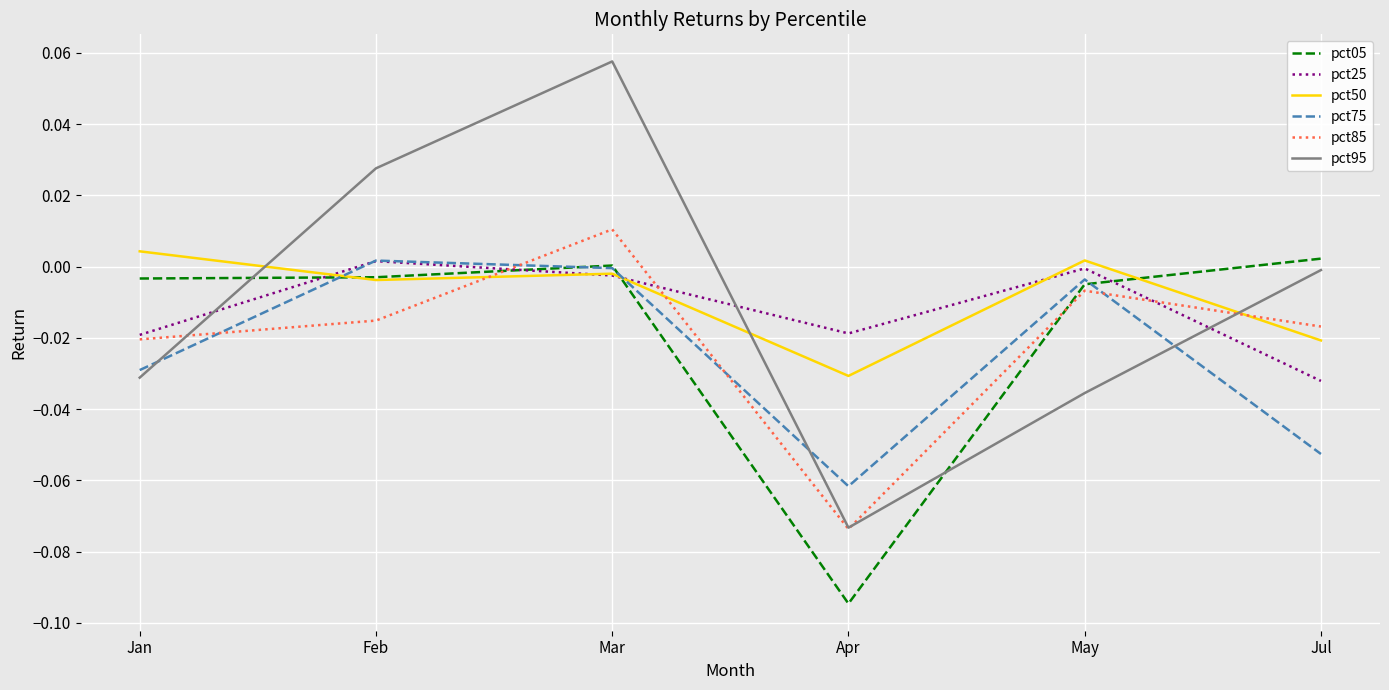

How many lines are shown in the chart?

6